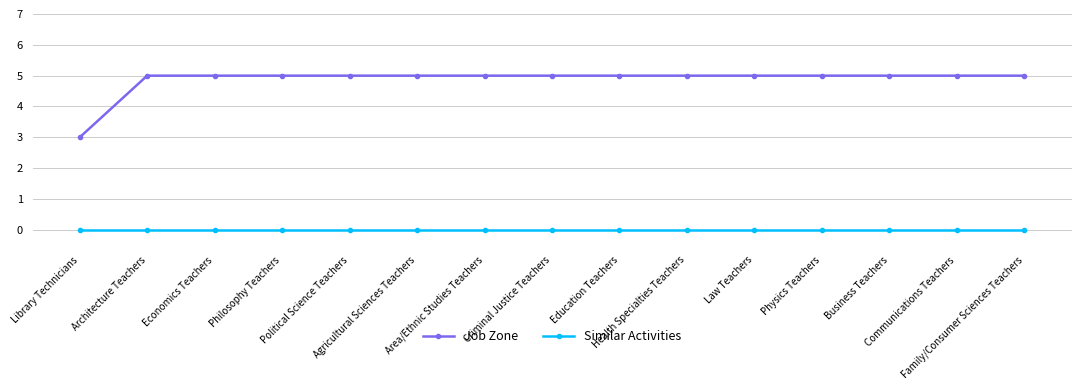

What is the label of the 14th point from the right?

Architecture Teachers